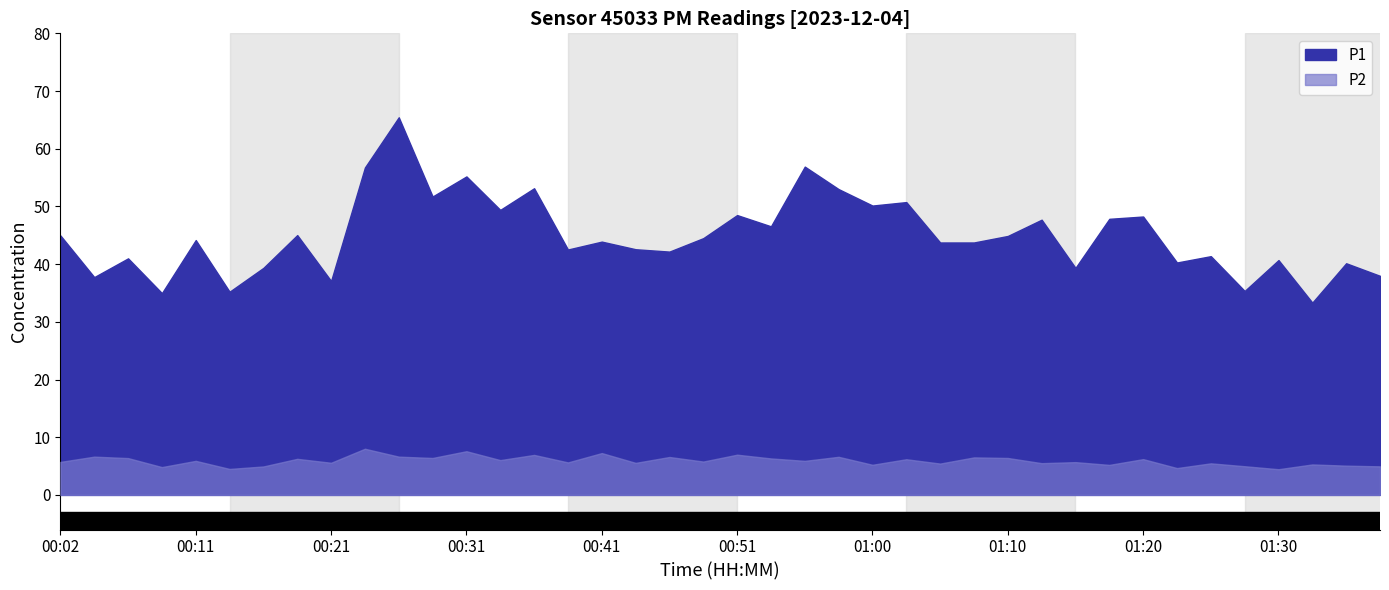

Where is the first local minimum for P2?

00:09